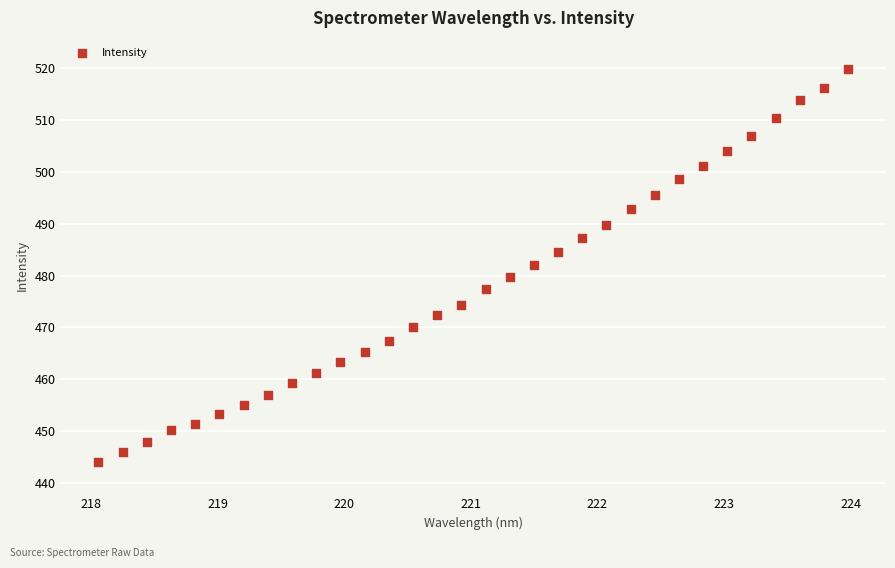

What is the range of Y values (max minus min)?

75.8